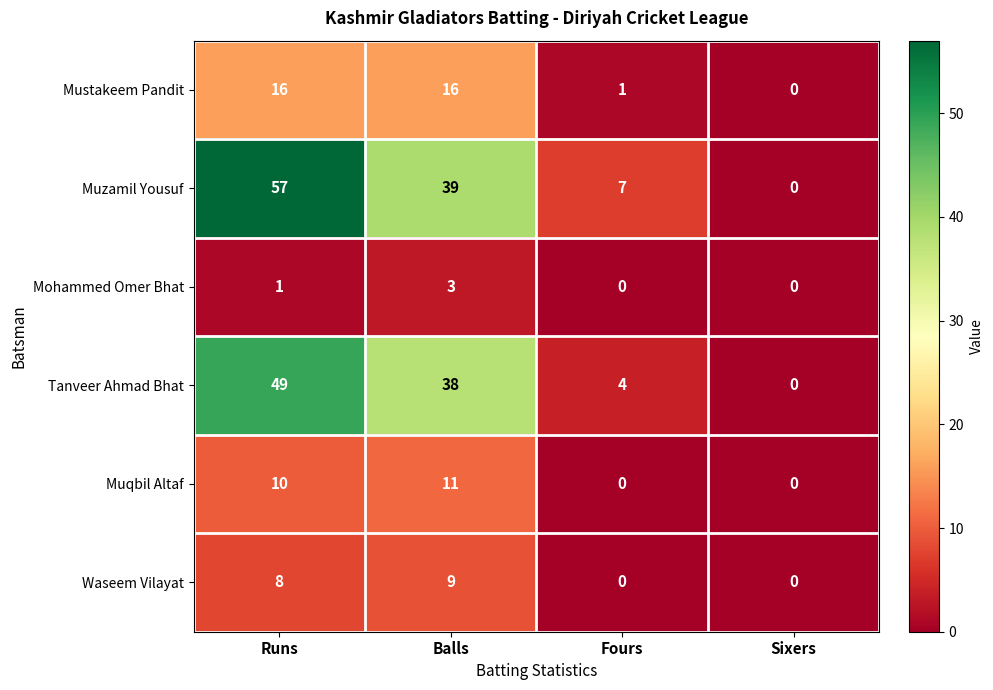

What is the greatest value displayed?

57